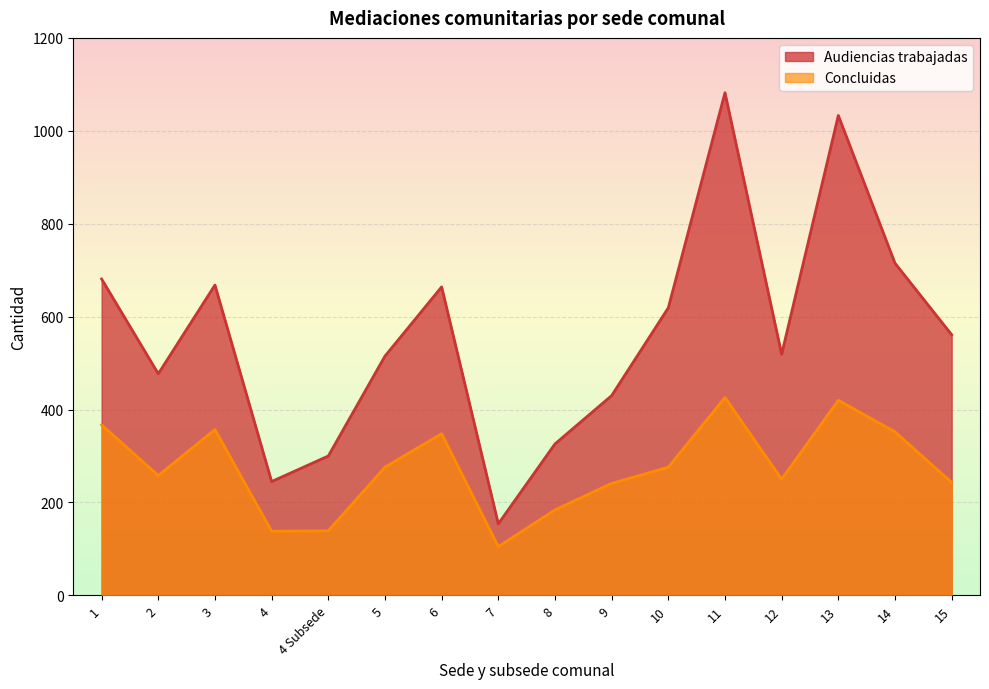

What position from the left is 4 Subsede?

5